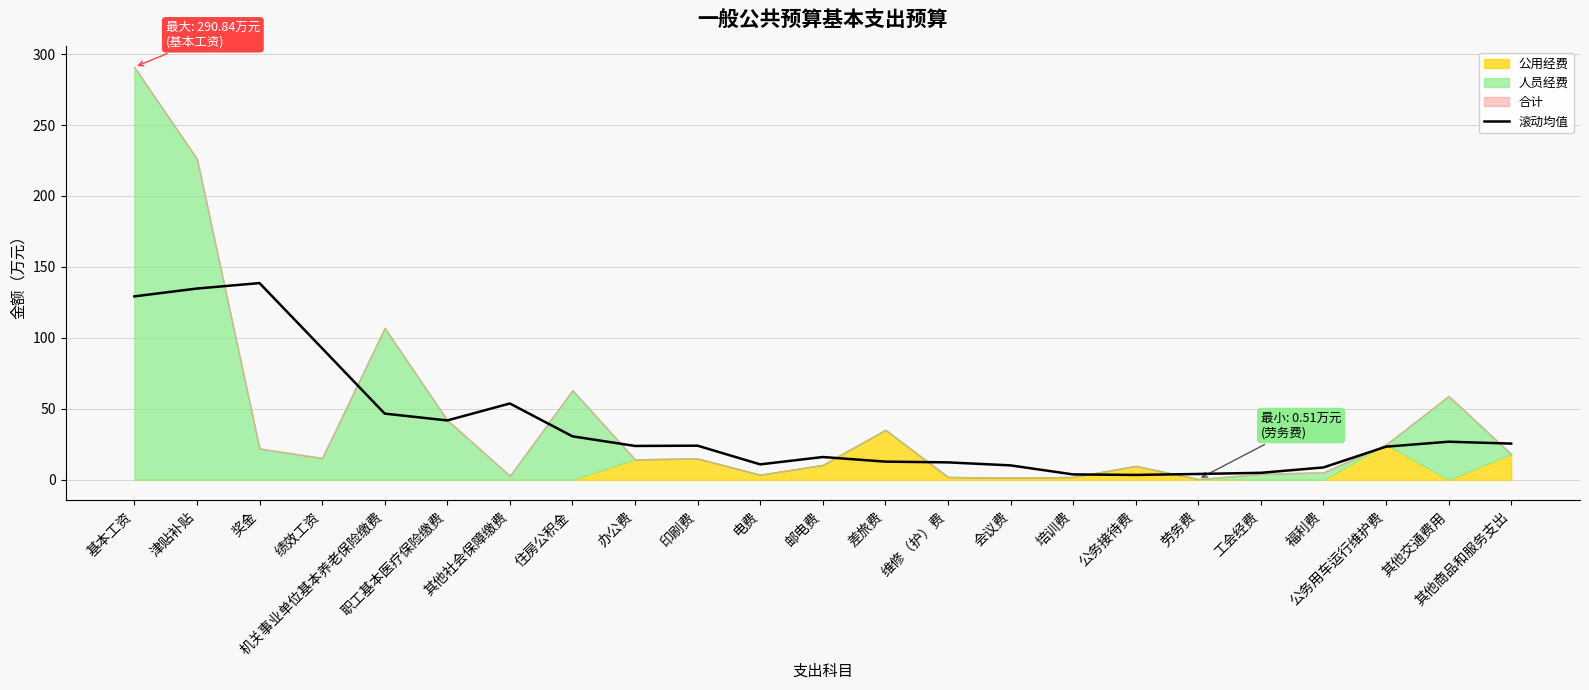

How many values are below 23?

10